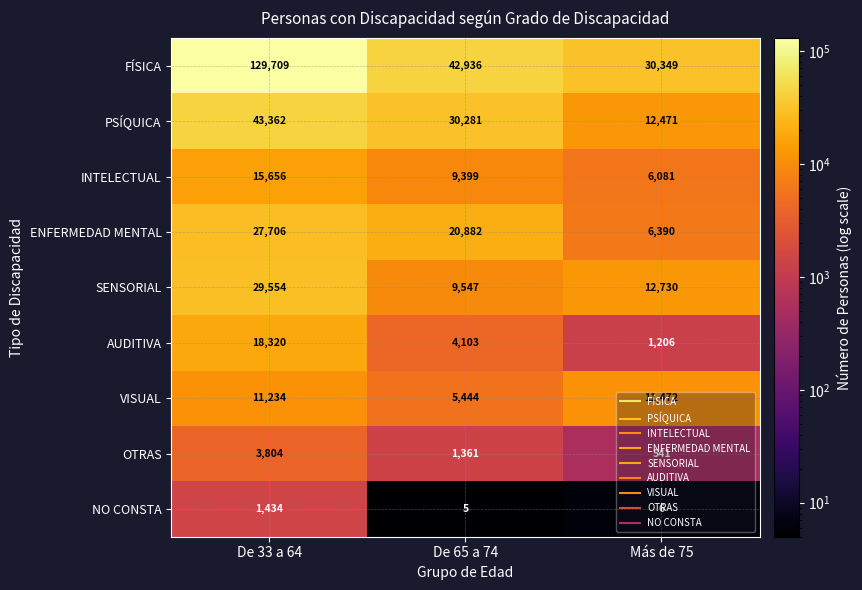

Count the number of categories in the chart.

3